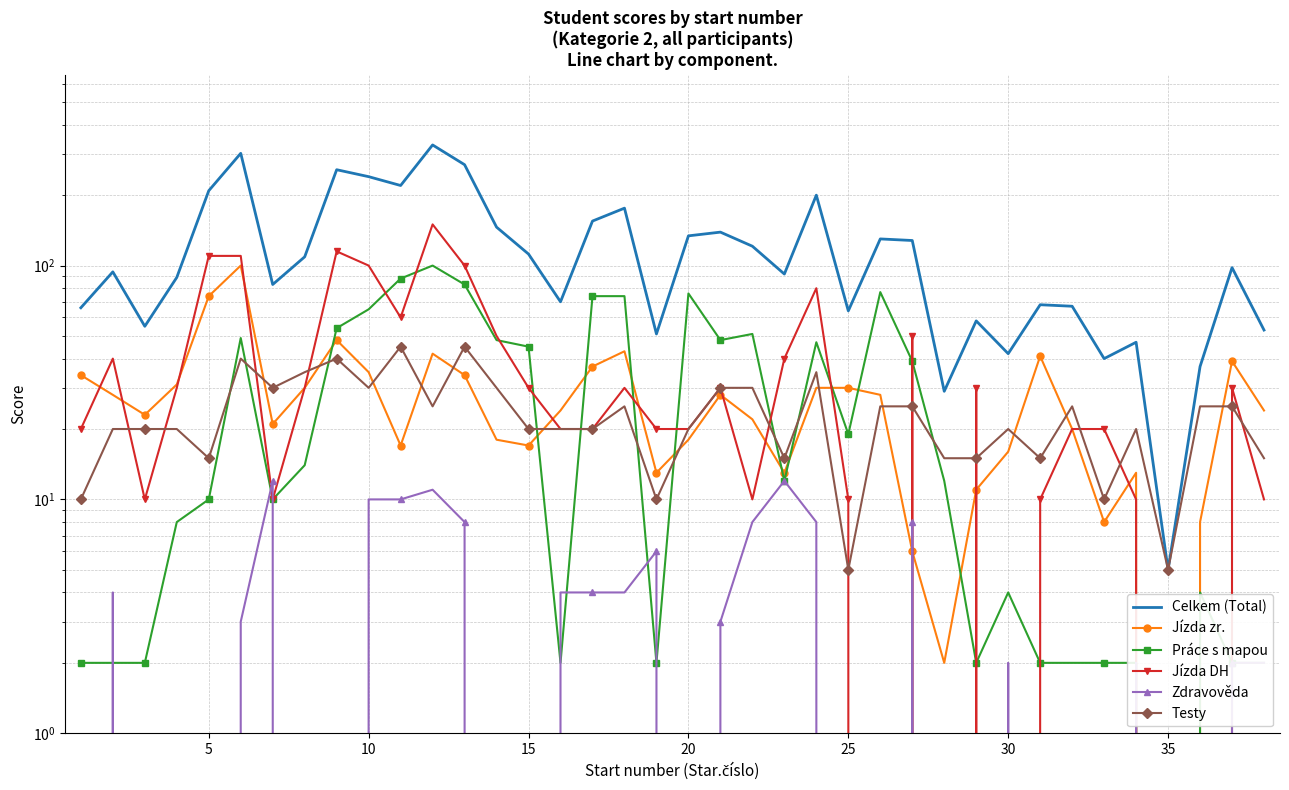

The value of Jízda zr. at 20 is 28. True or false?

False